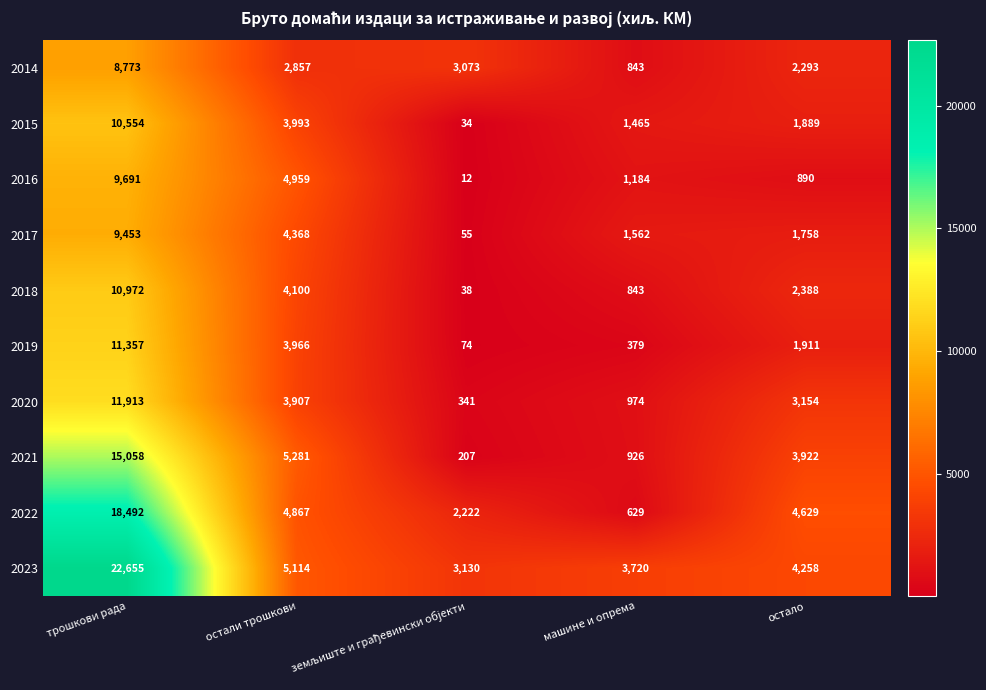

What is the difference between the maximum and minimum values in the 2016 series?

9679